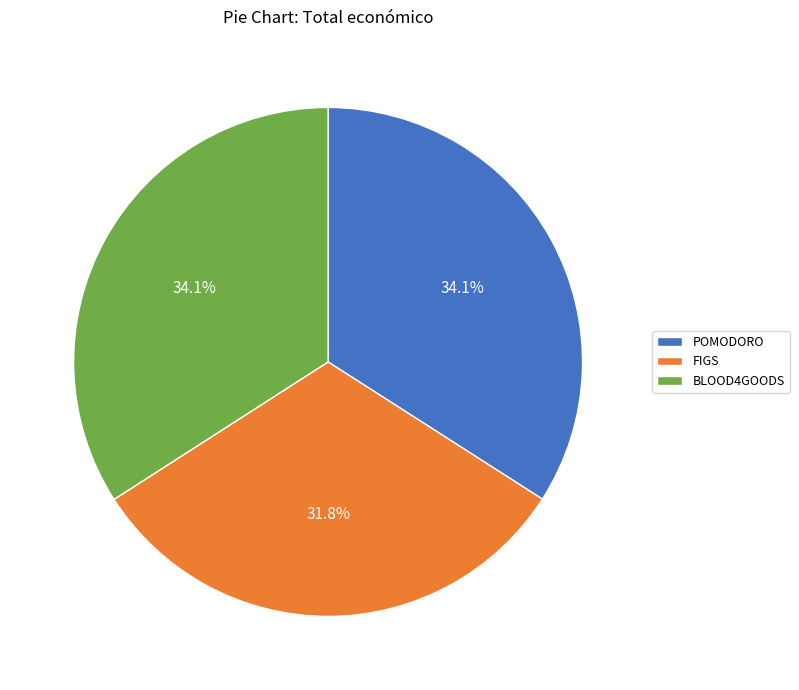

Combined, do BLOOD4GOODS and FIGS account for over 50%?

Yes